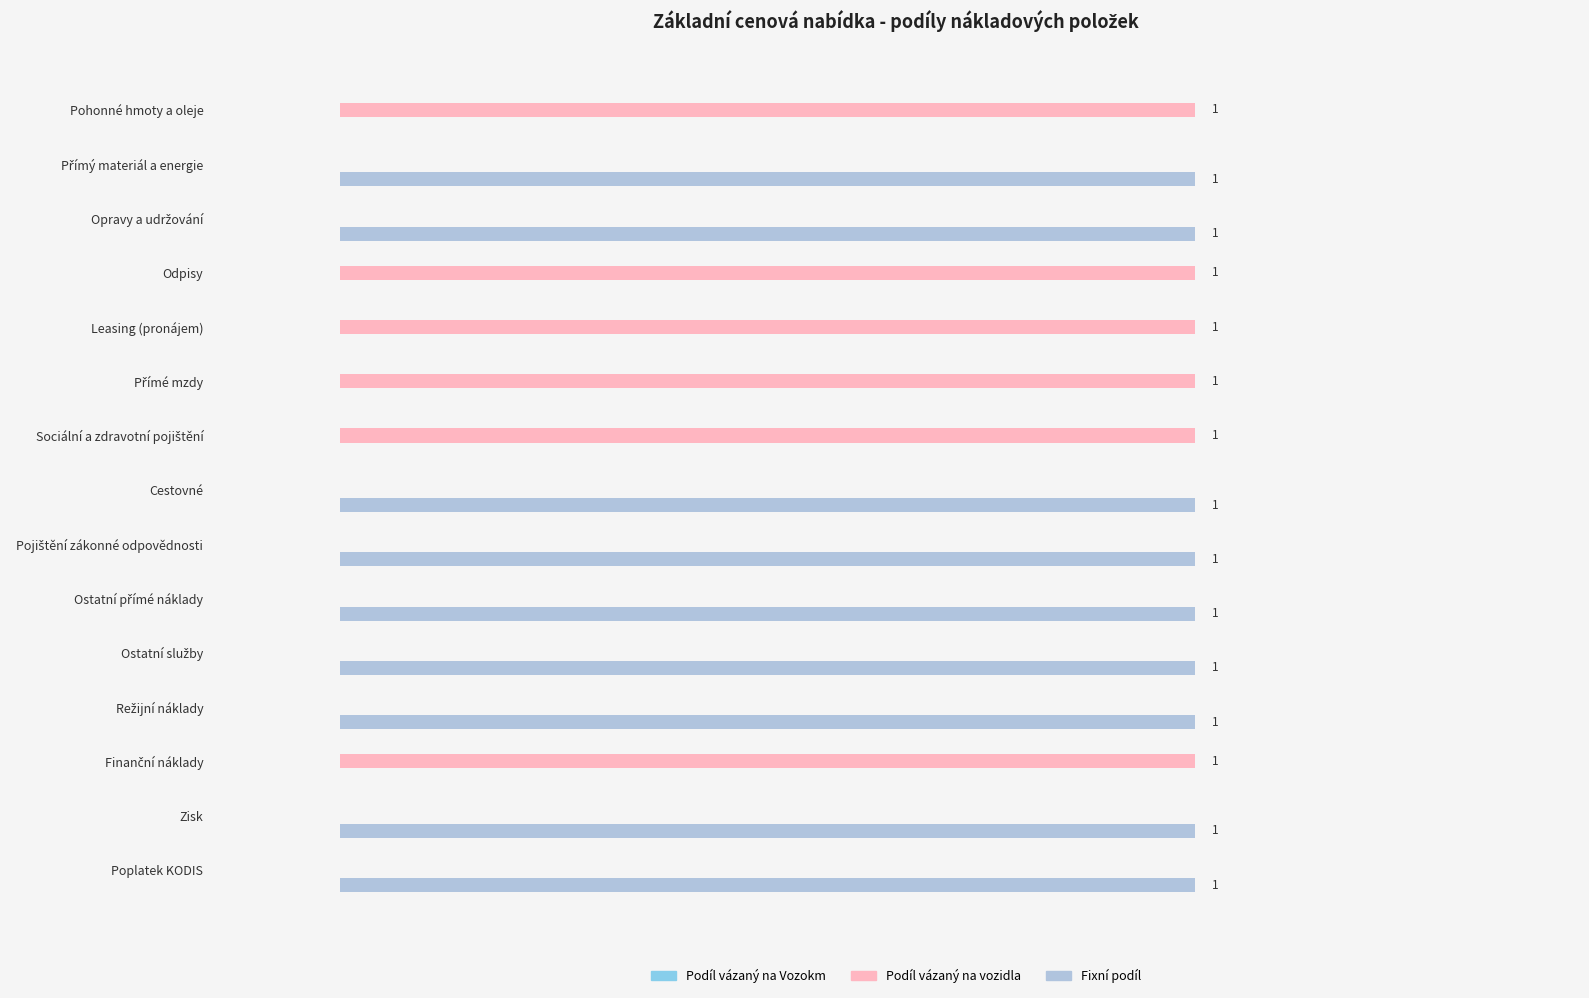

Is the value of Fixní podíl at Zisk greater than the value of Podíl vázaný na vozidla at Poplatek KODIS?

Yes